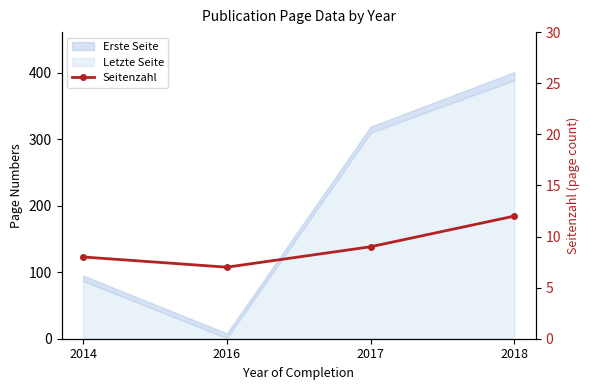

Count the number of values greater than 9.

1